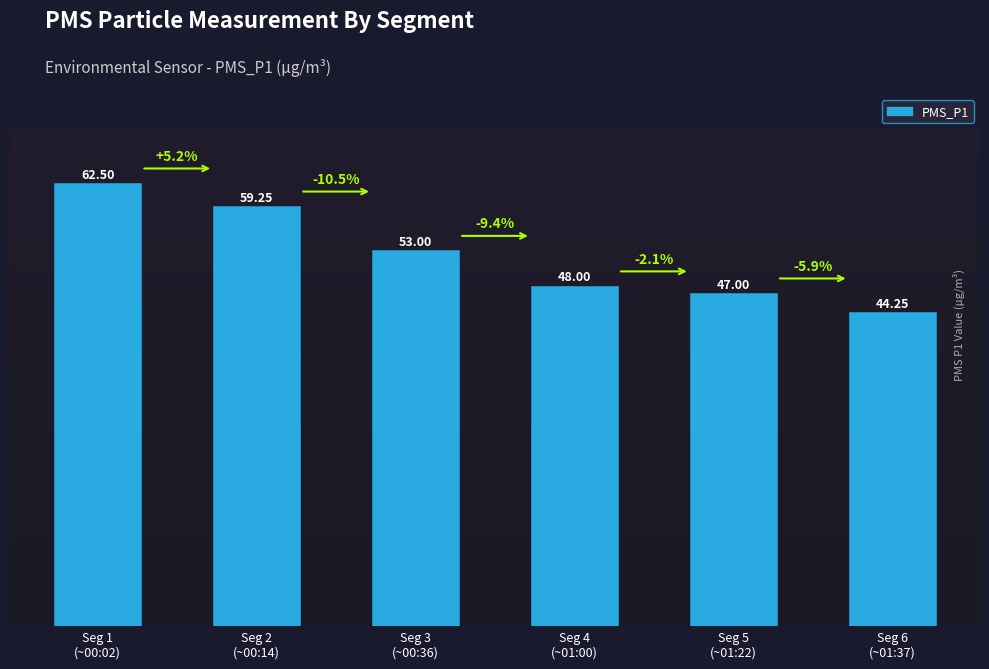

What is the average value?

52.3